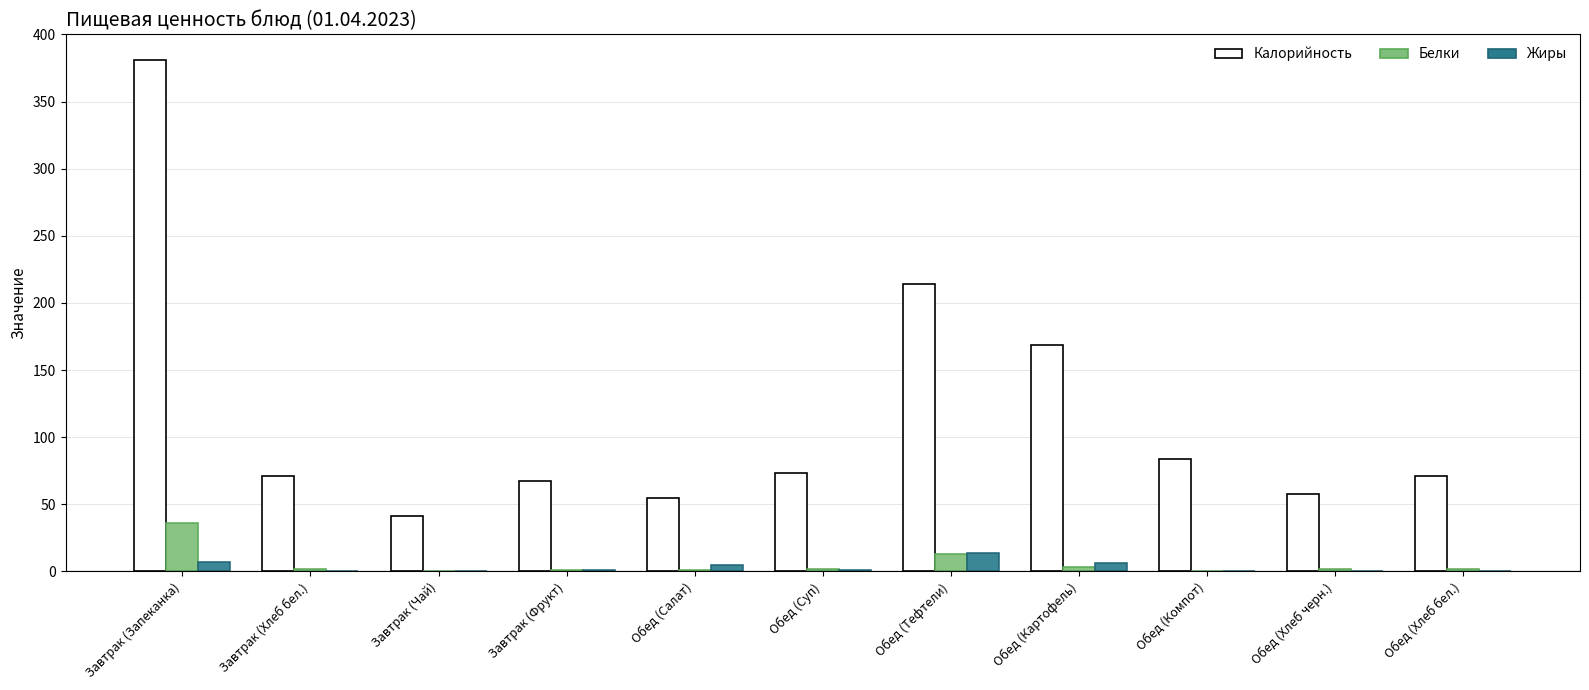

What is the sum of the Калорийность values at Обед (Суп) and Обед (Хлеб черн.)?

131